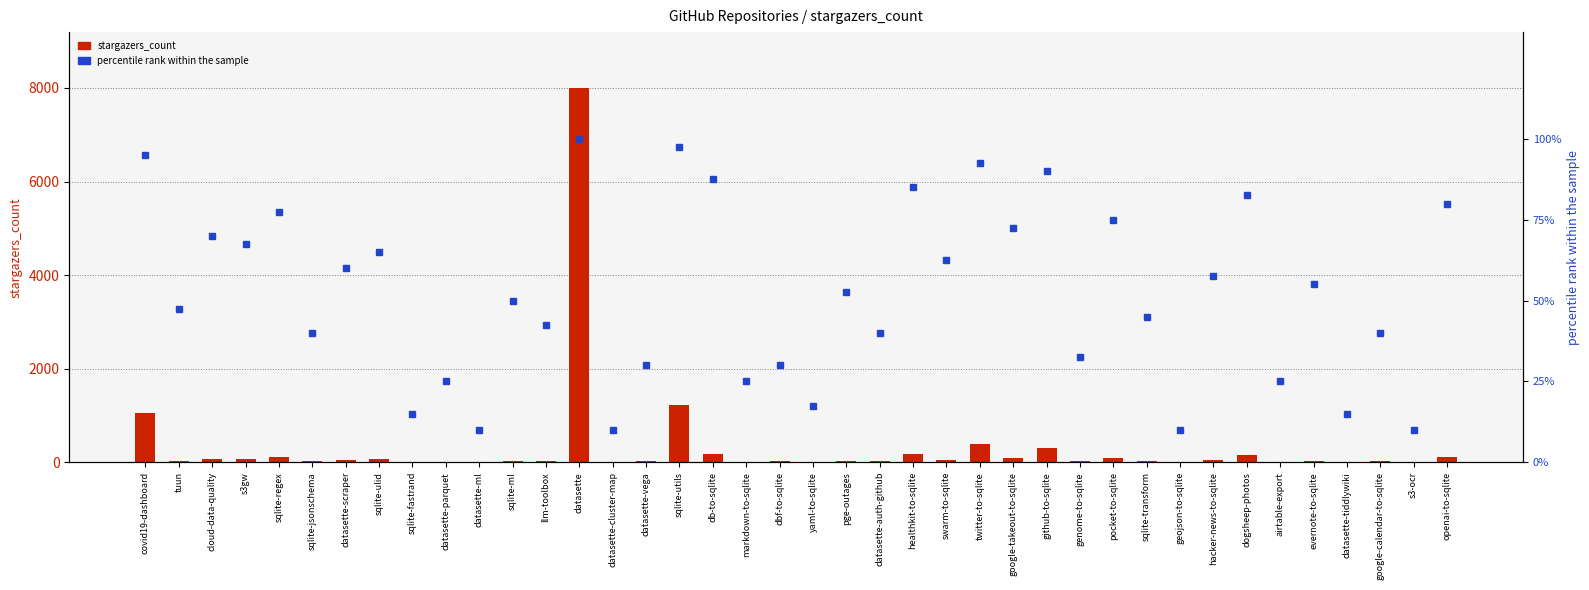

Which category has the lowest value in the percentile rank within the sample series?

datasette-ml